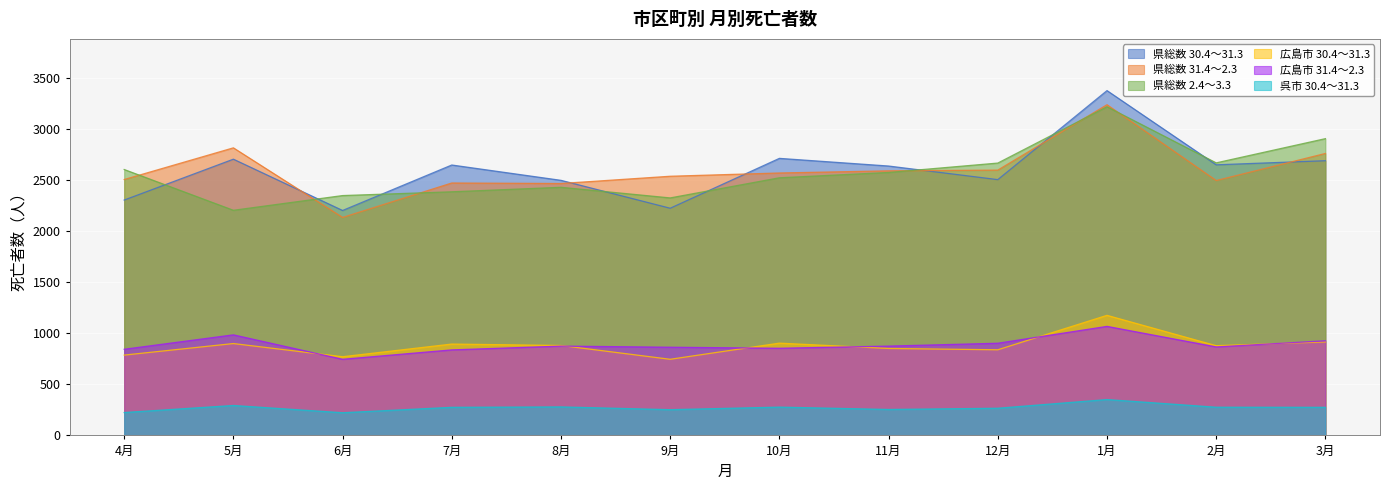

Where is the first local maximum for 県総数 31.4～2.3?

5月